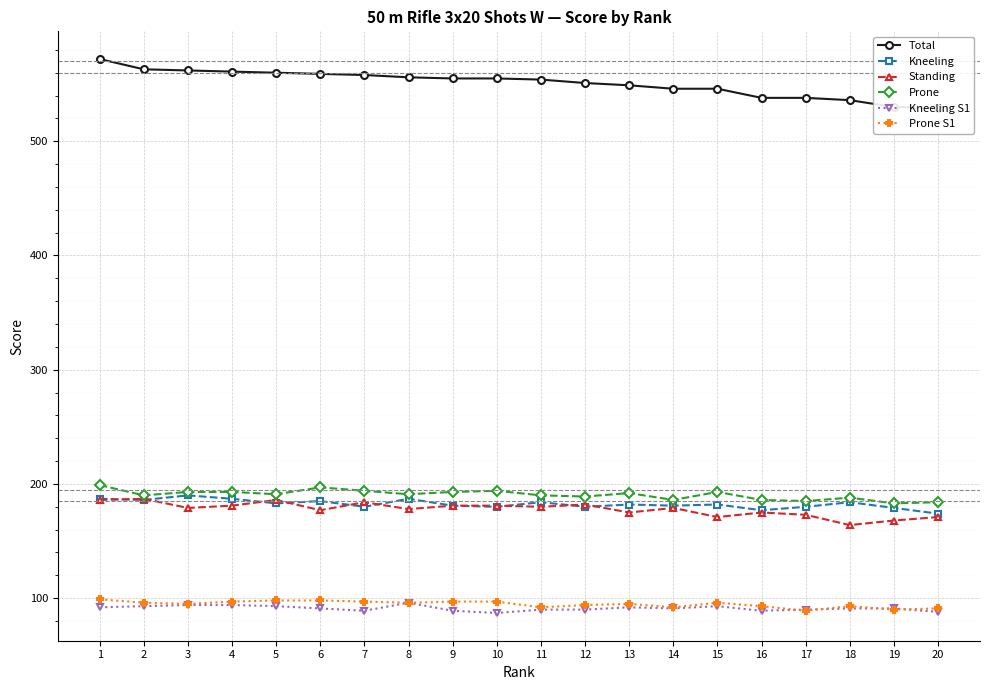

What is the sum of the Kneeling S1 values at 3 and 1?

186